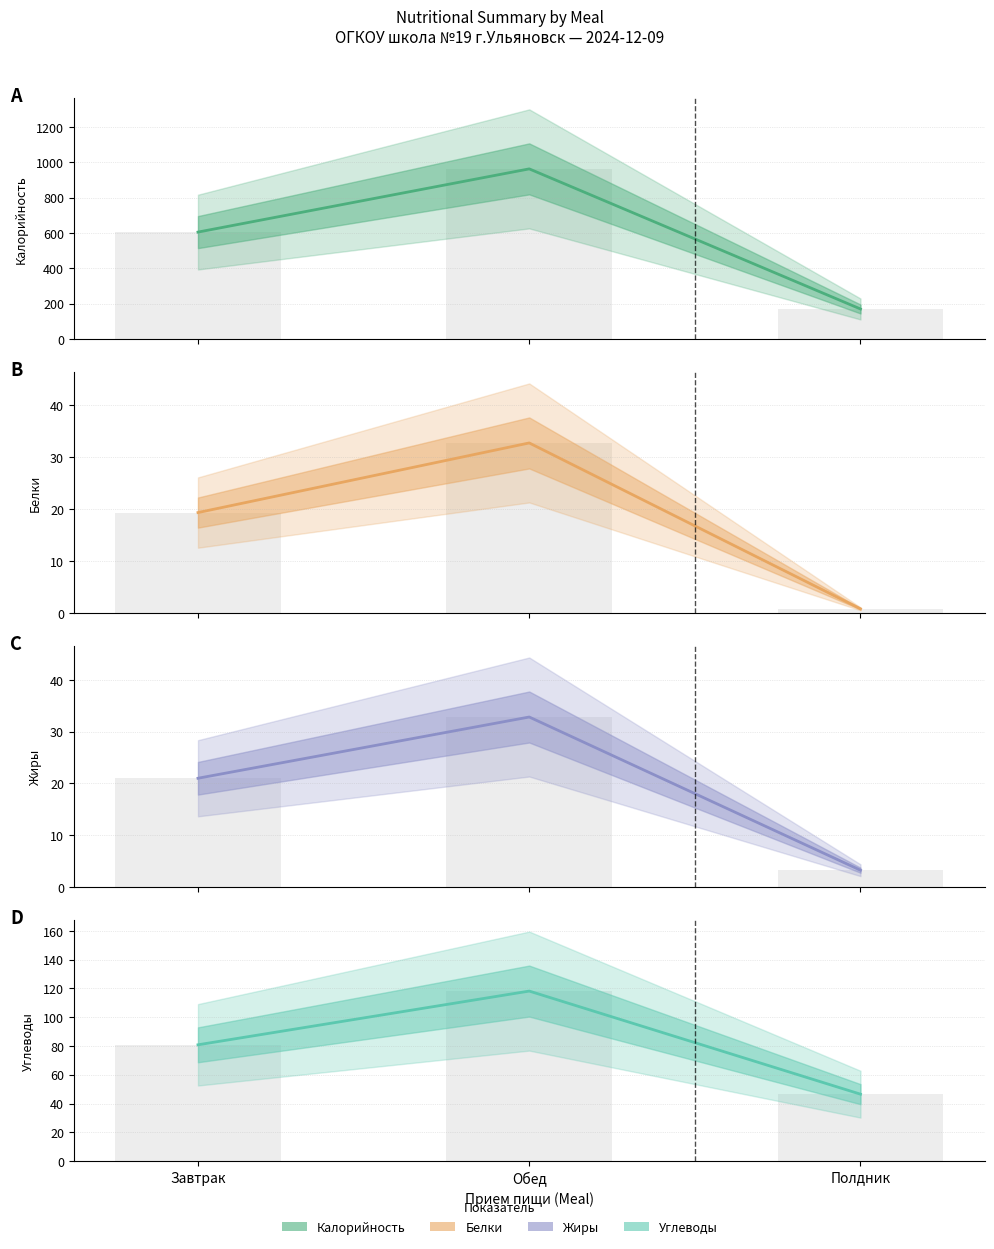

Reading left to right, what are all the values shown in this chart?

Калорийность: Завтрак=604.7	Обед=962.5	Полдник=169.4
Белки: Завтрак=19.3	Обед=32.7	Полдник=0.8
Жиры: Завтрак=21.0	Обед=32.8	Полдник=3.2
Углеводы: Завтрак=80.8	Обед=118.1	Полдник=46.5